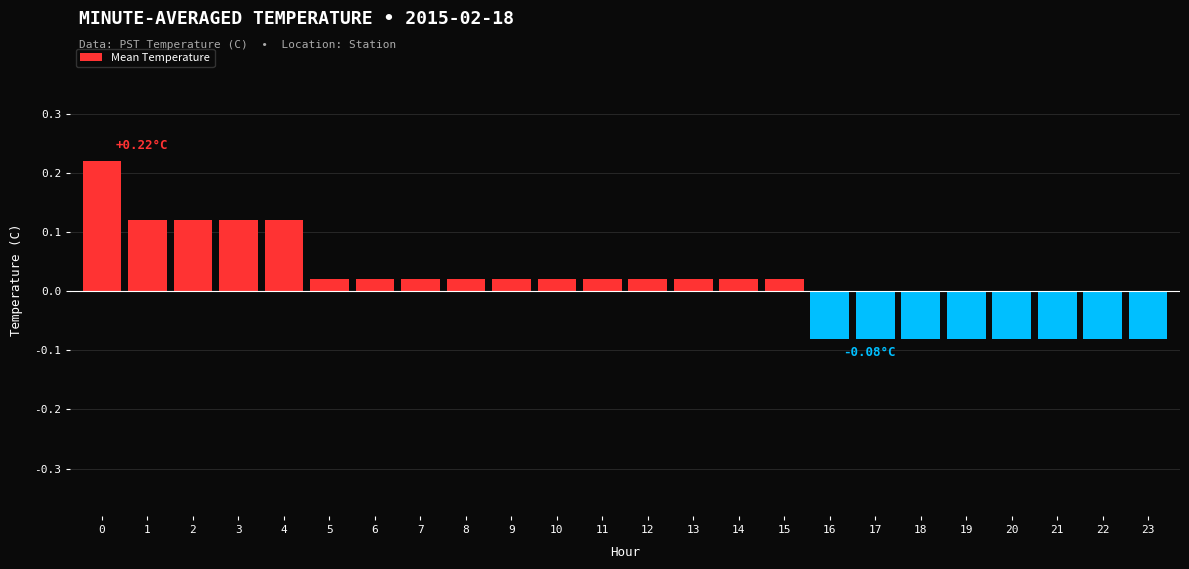

Which has a higher value, 6 or 18?

6